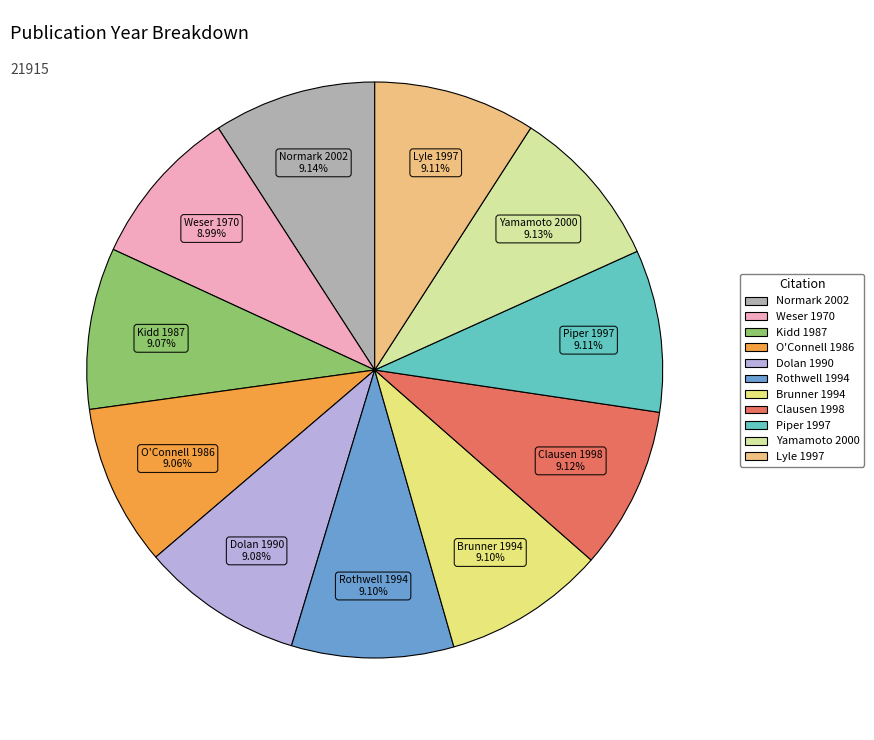

To the nearest percent, what percentage of the pie is Weser 1970?

9%